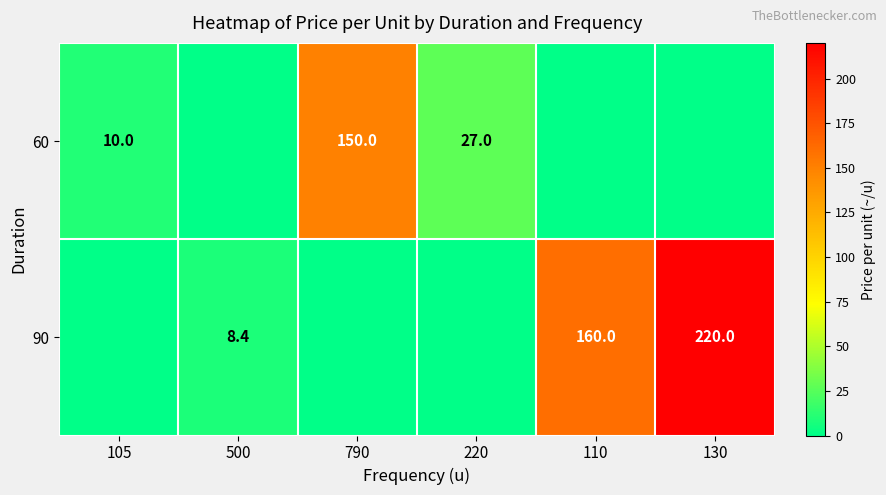

What is the sum of the 90 values at 110 and 130?

380.0